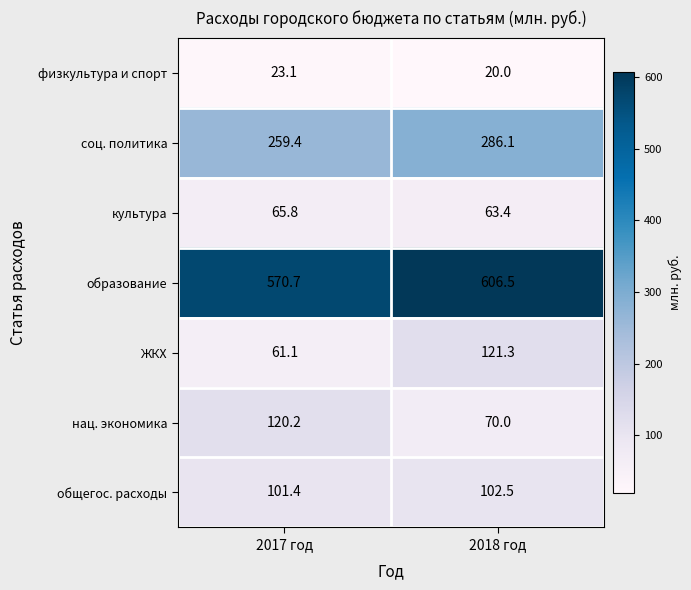

Reading left to right, what are all the values shown in this chart?

физкультура и спорт: 23.1	20.0
соц. политика: 259.4	286.1
культура: 65.8	63.4
образование: 570.7	606.5
ЖКХ: 61.1	121.3
нац. экономика: 120.2	70.0
общегос. расходы: 101.4	102.5